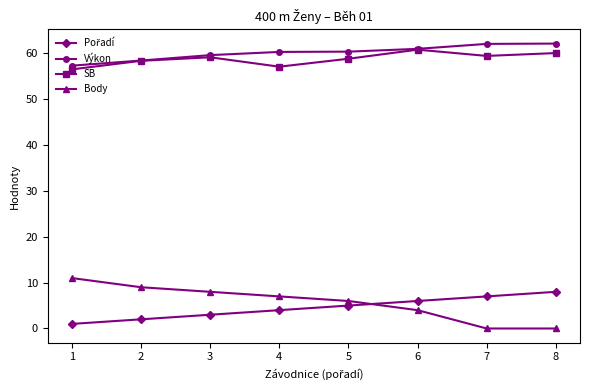

Is it true that Výkon equals 106.6 at 8?

False